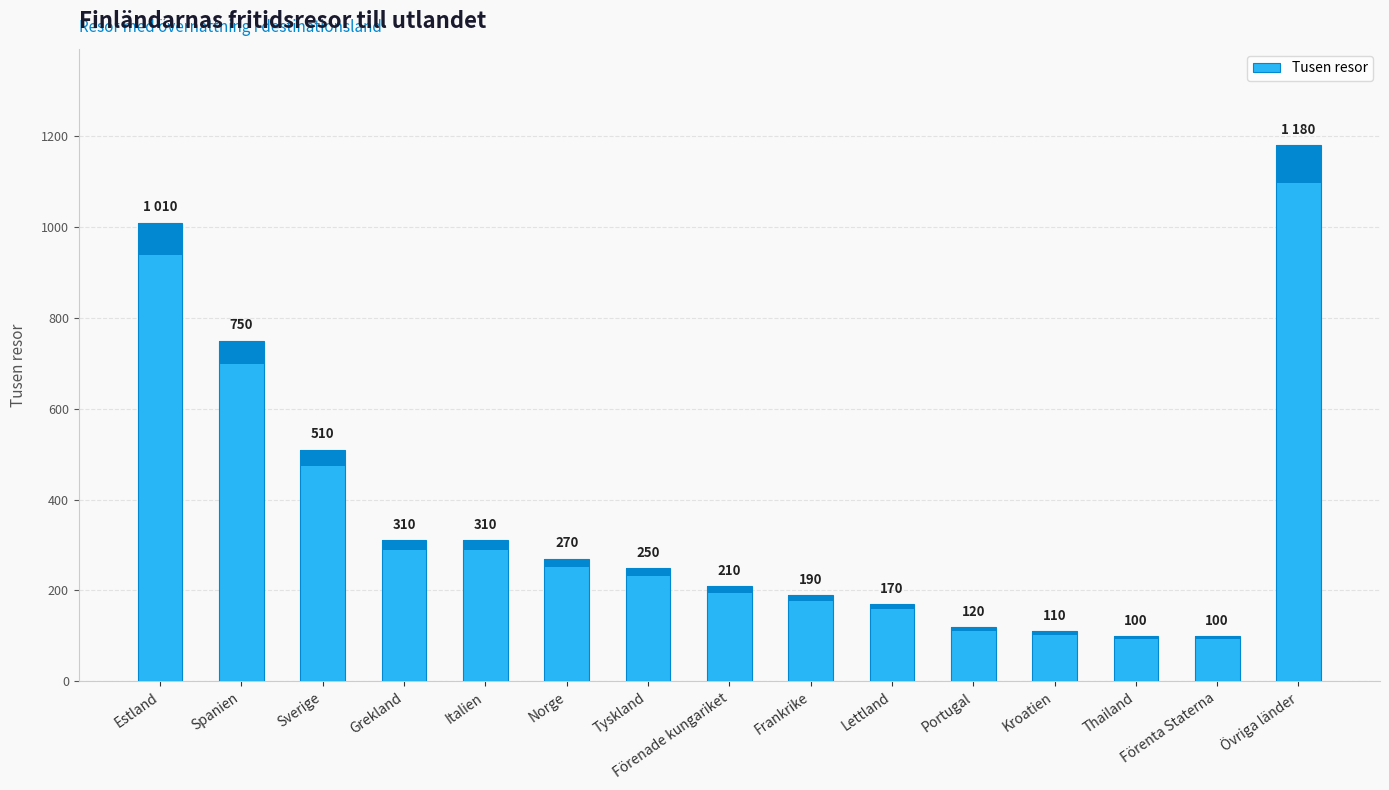

How many bars are there in total?

15